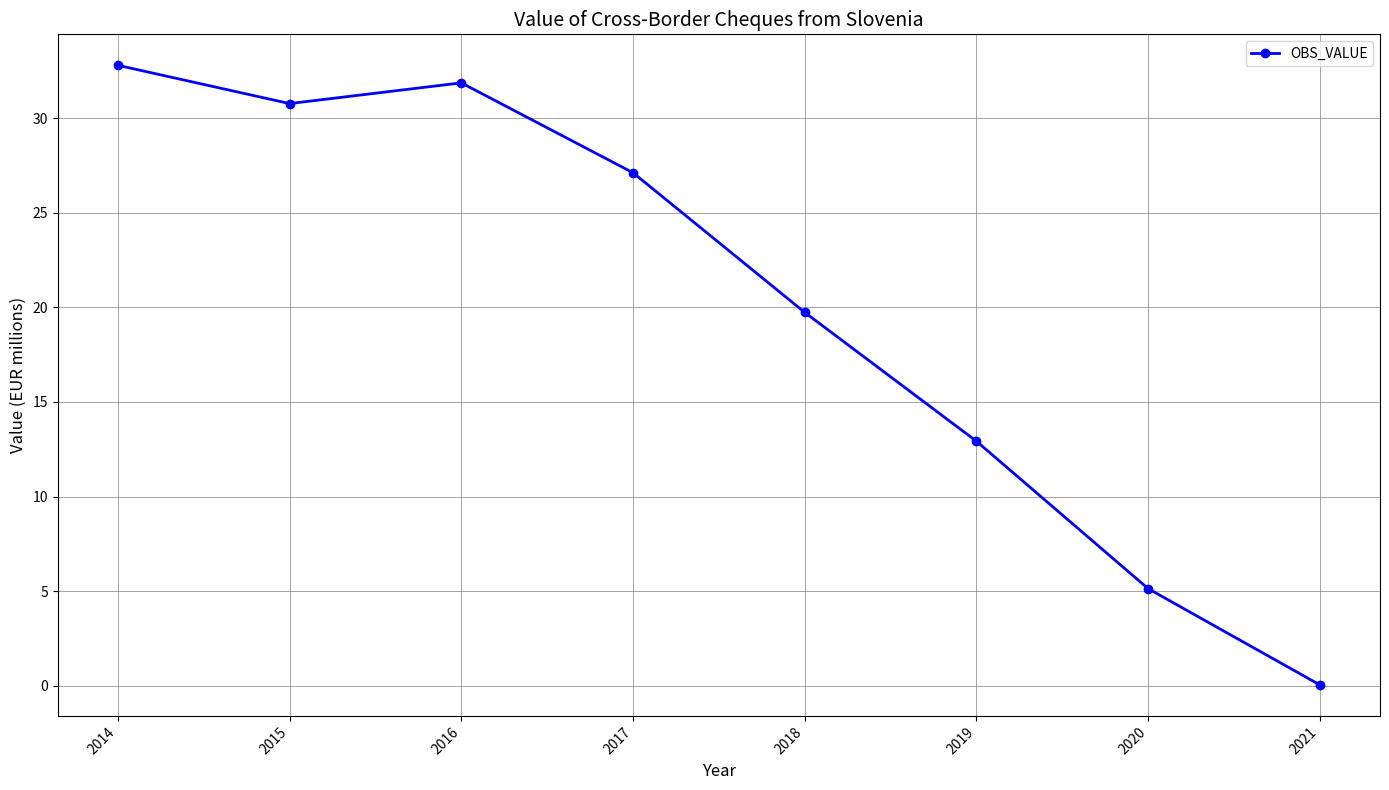

How many interior local valleys (lower than both neighbors) does the data have?

1